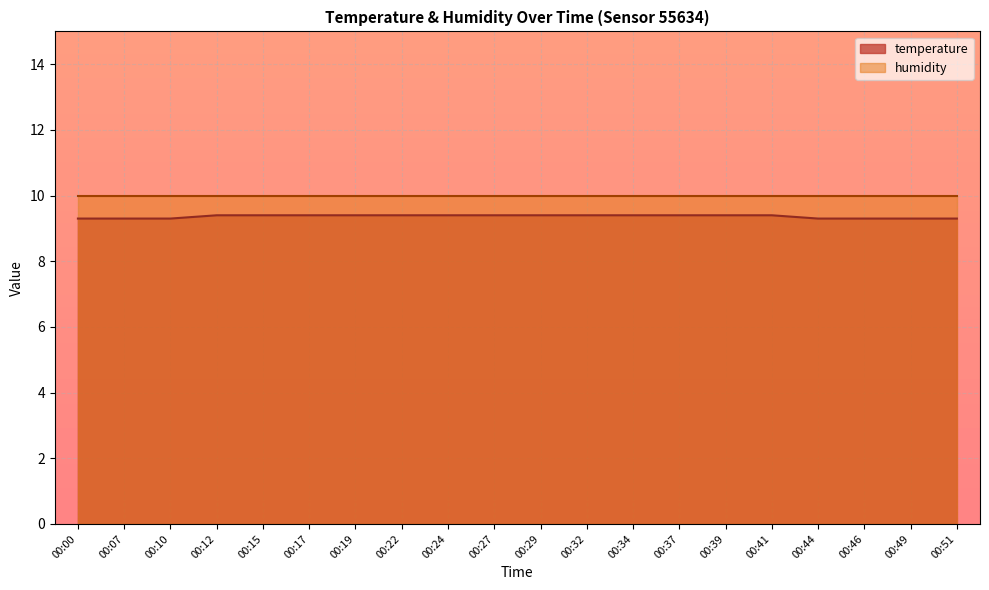

Is it true that the value at 00:22 is 9.4?

True